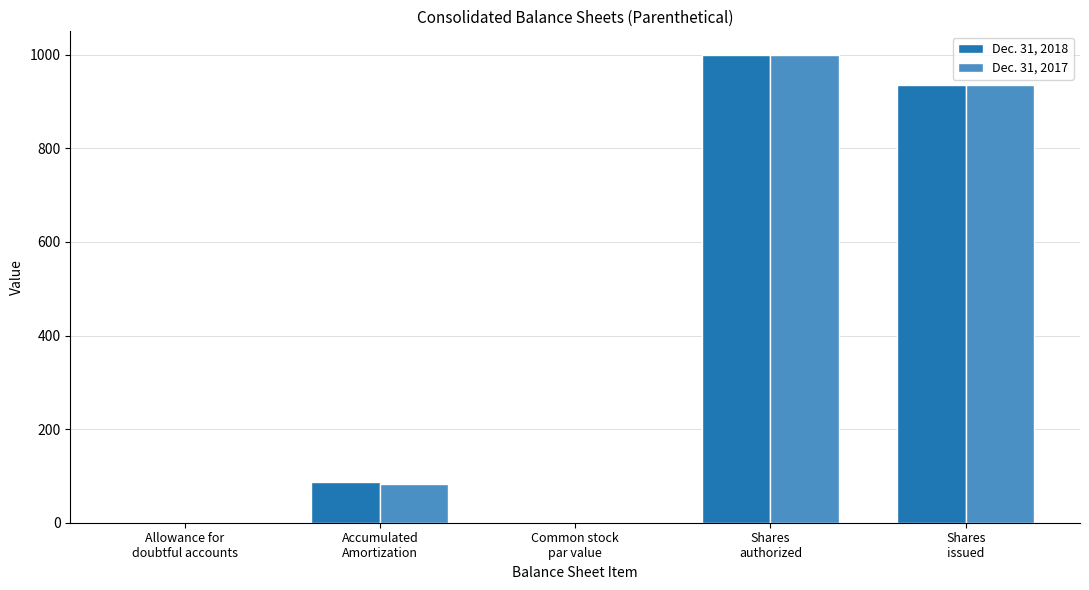

What is the sum of all Dec. 31, 2018 values?

2022.5